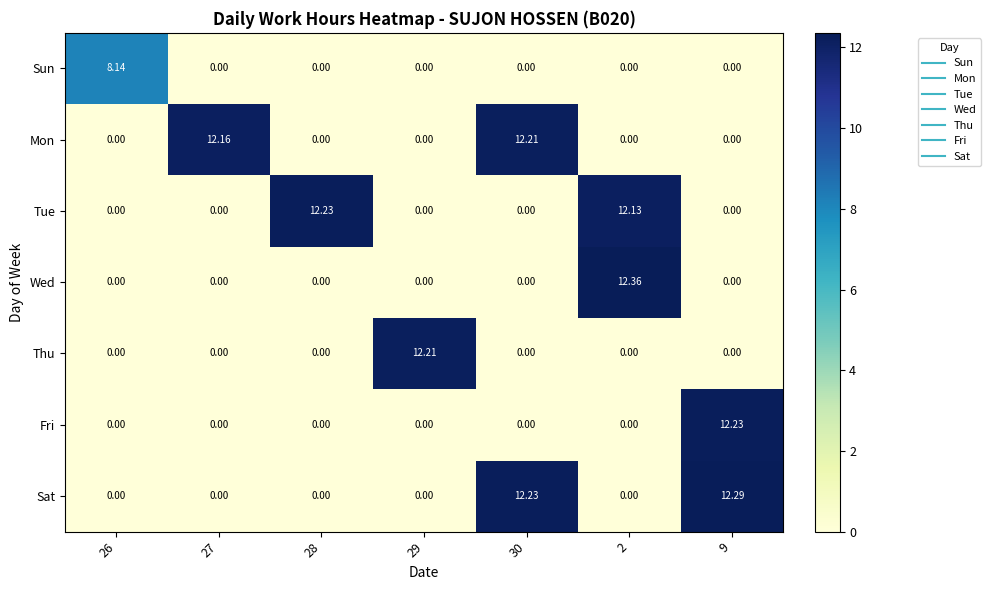

Which series has the largest range (max minus min)?

Wed